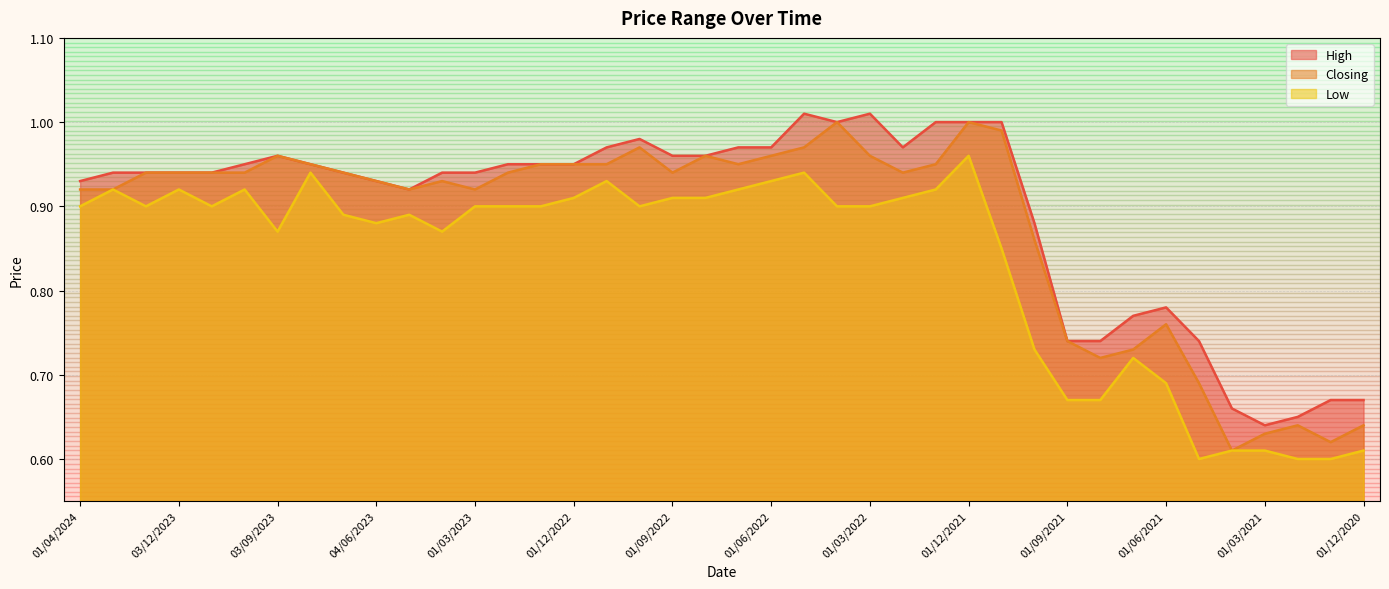

Reading left to right, list all the values displayed in this chart.

High: 0.9	0.9	0.9	0.9	0.9	0.9	1.0	0.9	0.9	0.9	0.9	0.9	0.9	0.9	0.9	0.9	1.0	1.0	1.0	1.0	1.0	1.0	1.0	1.0	1.0	1.0	1.0	1.0	1.0	0.9	0.7	0.7	0.8	0.8	0.7	0.7	0.6	0.7	0.7	0.7
Closing: 0.9	0.9	0.9	0.9	0.9	0.9	1.0	0.9	0.9	0.9	0.9	0.9	0.9	0.9	0.9	0.9	0.9	1.0	0.9	1.0	0.9	1.0	1.0	1.0	1.0	0.9	0.9	1.0	1.0	0.9	0.7	0.7	0.7	0.8	0.7	0.6	0.6	0.6	0.6	0.6
Low: 0.9	0.9	0.9	0.9	0.9	0.9	0.9	0.9	0.9	0.9	0.9	0.9	0.9	0.9	0.9	0.9	0.9	0.9	0.9	0.9	0.9	0.9	0.9	0.9	0.9	0.9	0.9	1.0	0.8	0.7	0.7	0.7	0.7	0.7	0.6	0.6	0.6	0.6	0.6	0.6